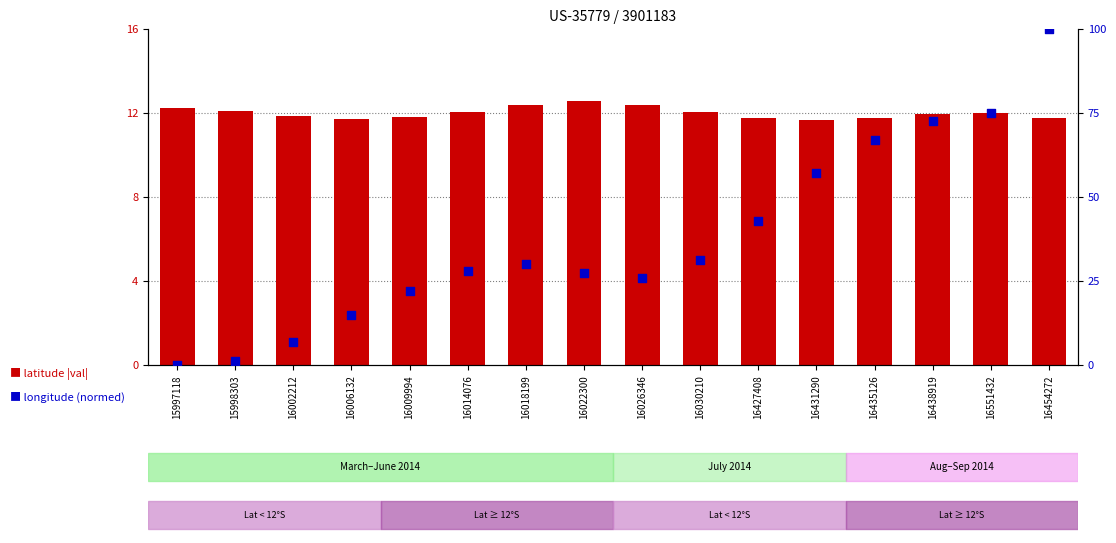

Which series has the largest total across all categories?

longitude norm